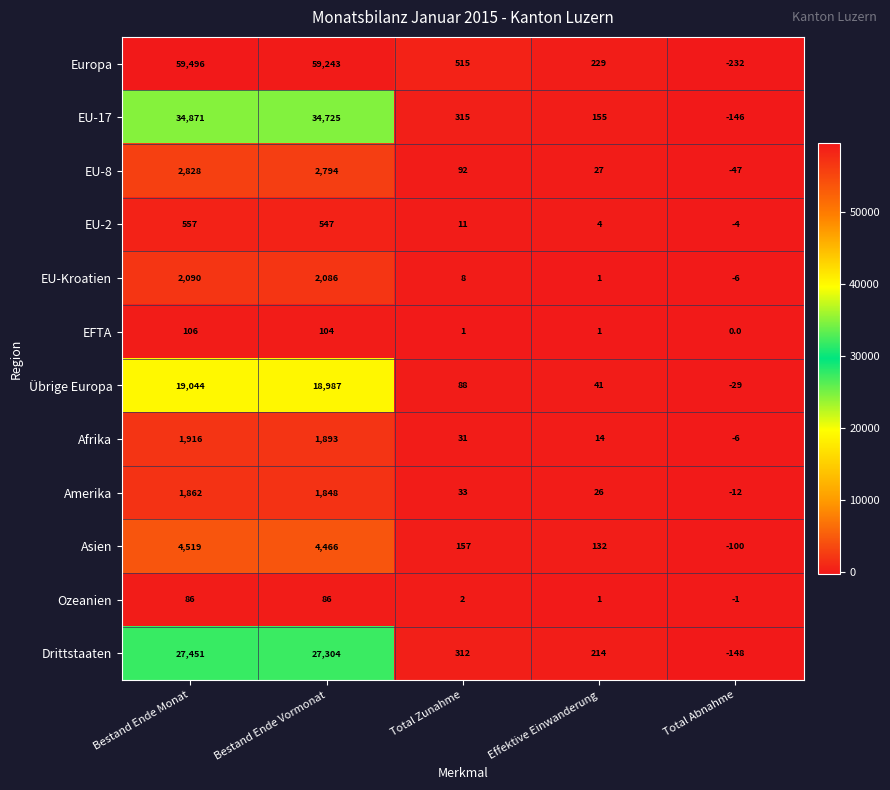

Which series has the largest range (max minus min)?

Europa